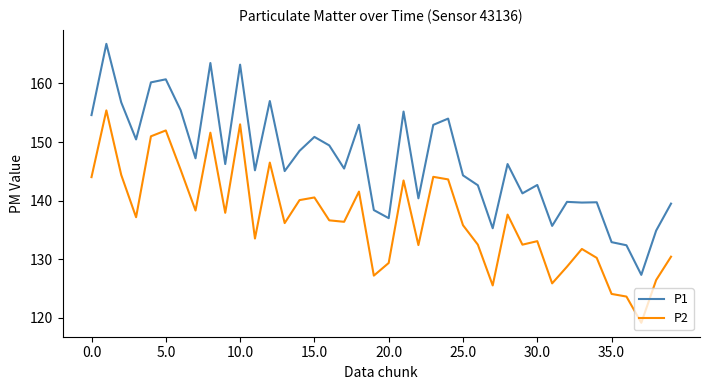

How many lines are shown in the chart?

2